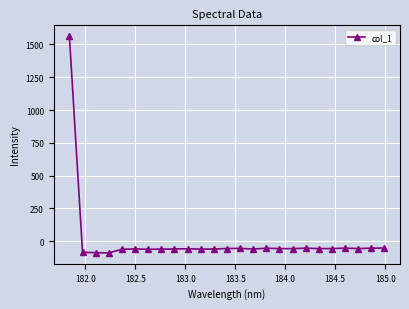

How many data points does each series have?

25